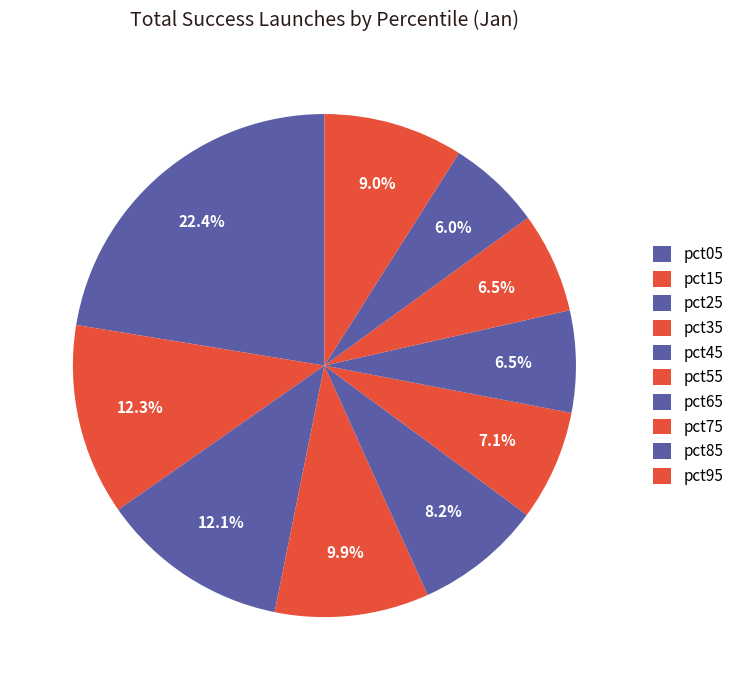

True or false: pct15 accounts for 1% of the total.

False